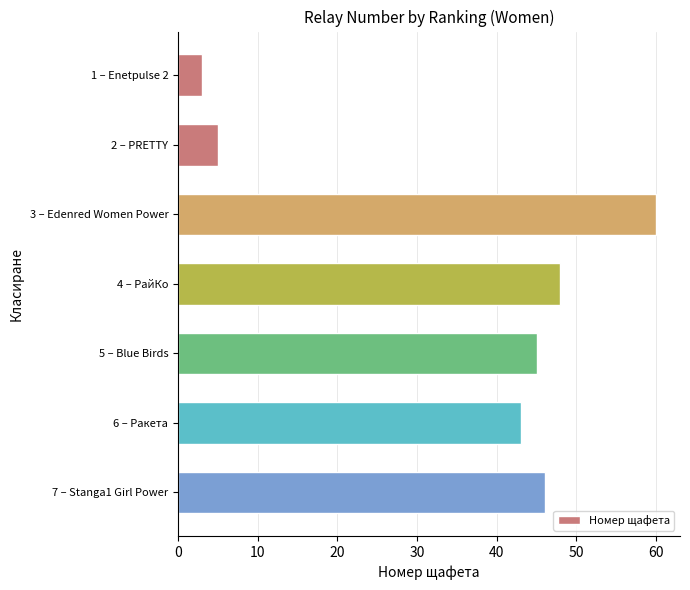

List the labels in order of value, smallest first.

1 – Enetpulse 2, 2 – PRETTY, 6 – Ракета, 5 – Blue Birds, 7 – Stanga1 Girl Power, 4 – РайКо, 3 – Edenred Women Power